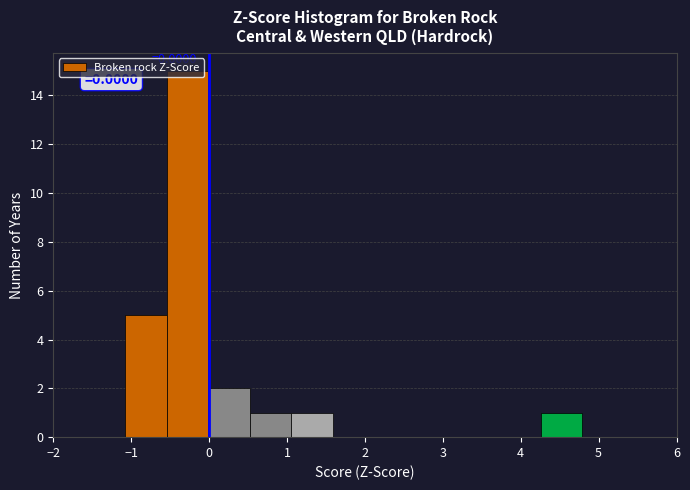

Which range on the x-axis has the tallest bar?

-0.5 to 0.0